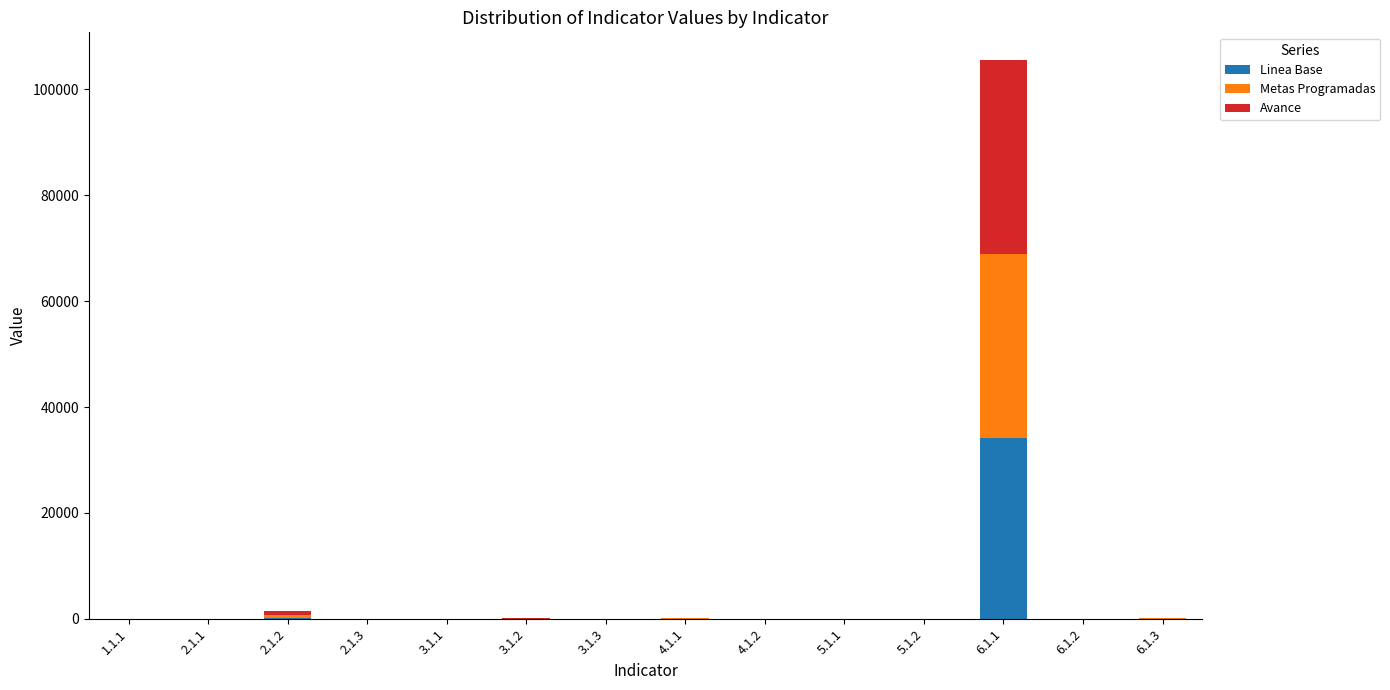

At which category is the sum across all series the highest?

6.1.1